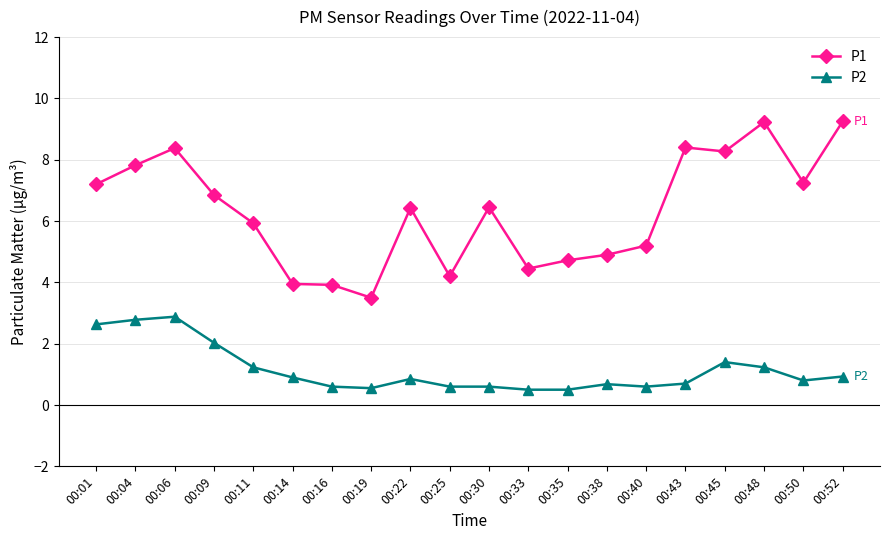

Which series has the widest spread of values?

P1